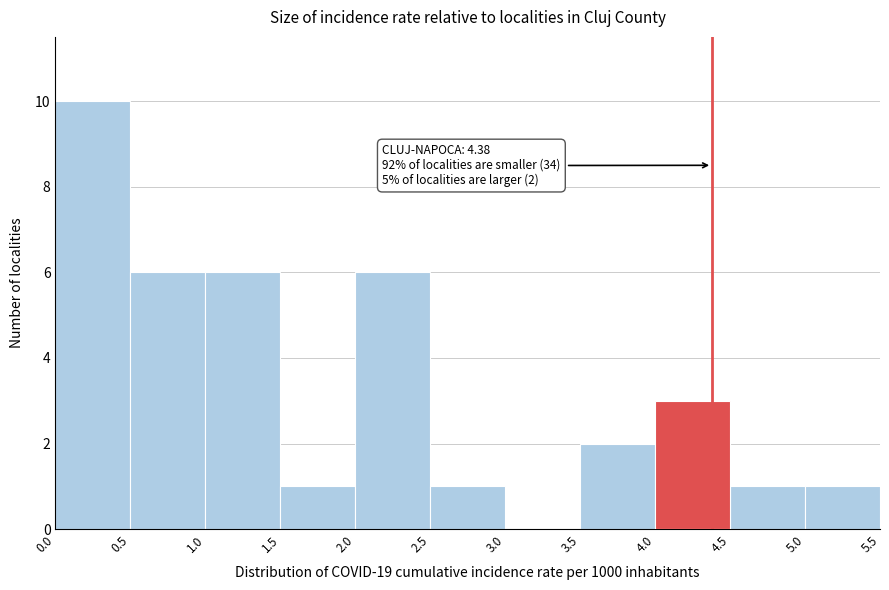

Which range on the x-axis has the tallest bar?

0.0 to 0.5